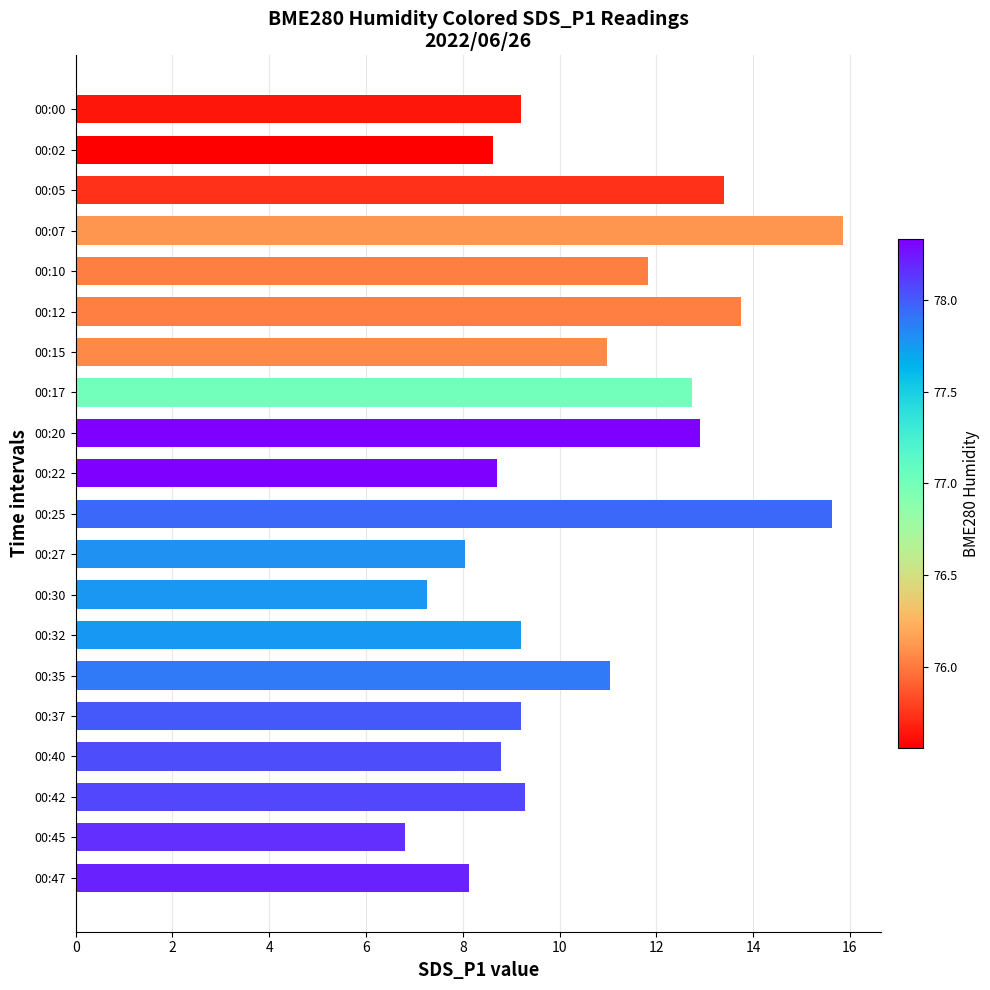

How many data points are less than 9?

7